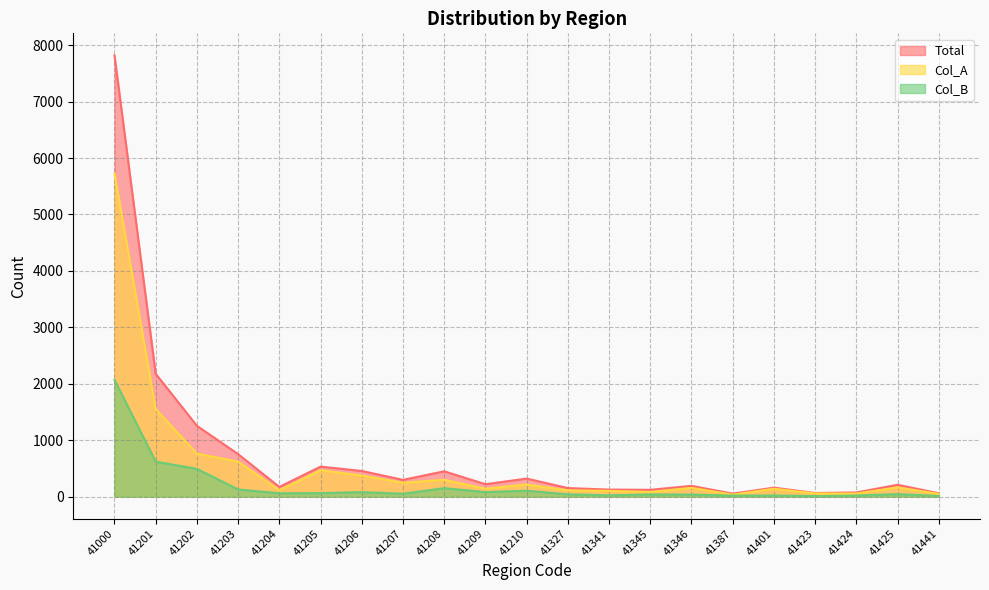

Where does the Col_B series first go above 50?

41000